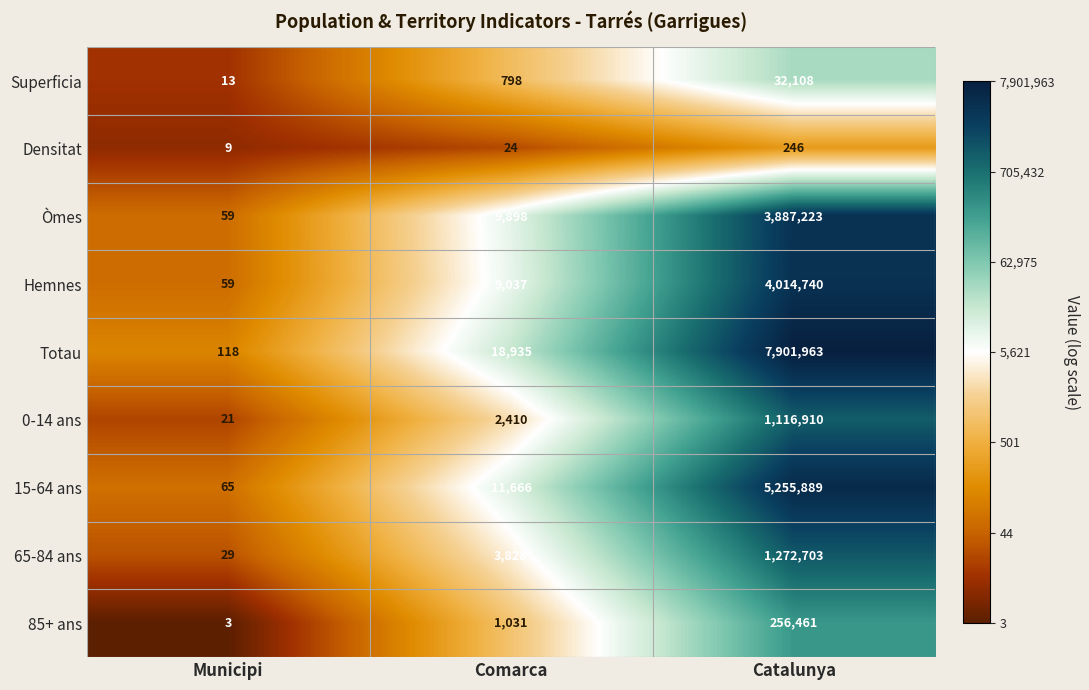

Which series has the largest total across all categories?

Totau